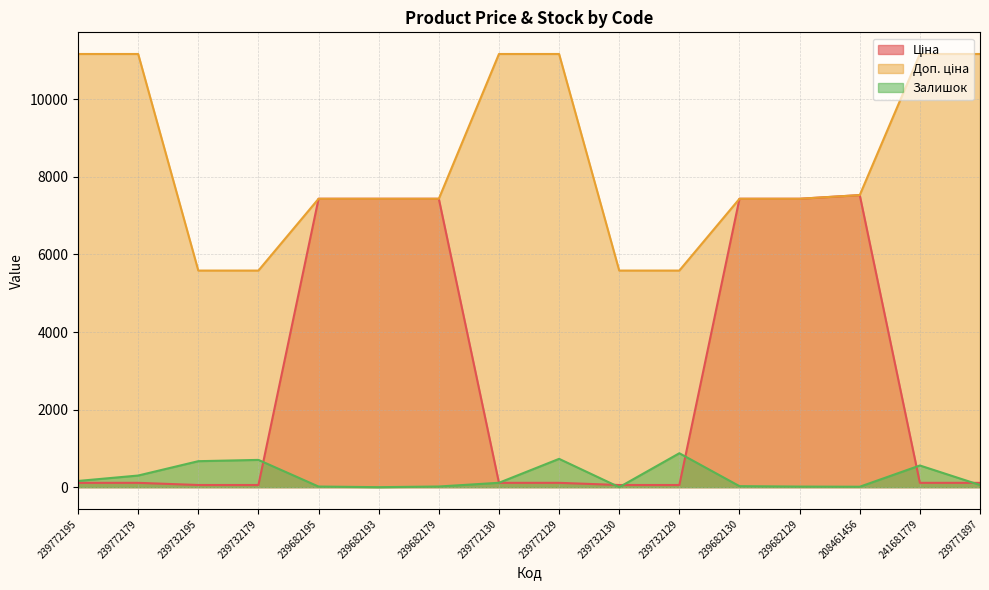

How many lines are shown in the chart?

3